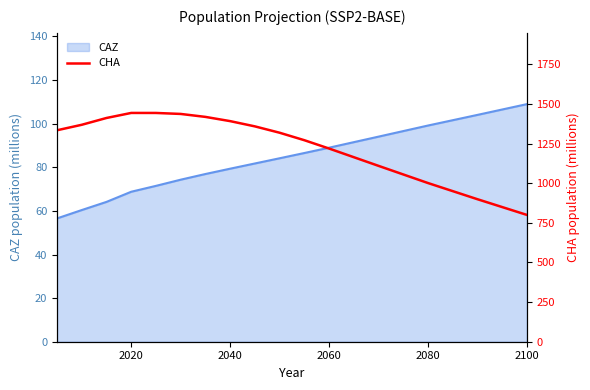

What is the value of the 4th point from the left?

1443.1